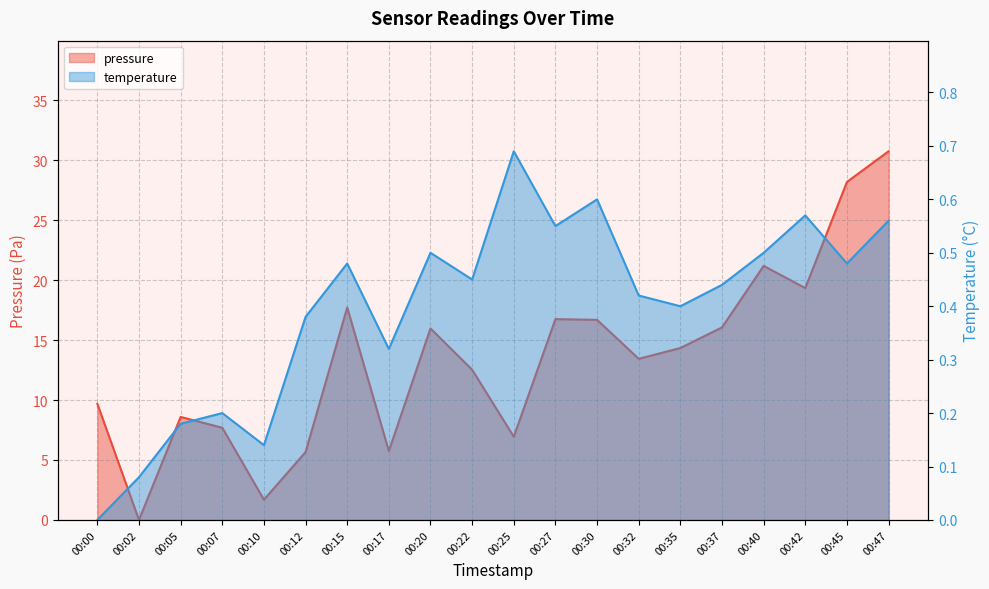

After their last crossing, which series has the higher values: temperature or pressure?

pressure